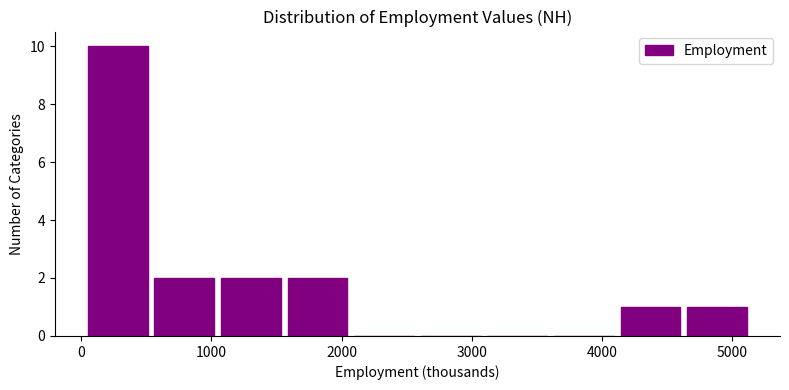

Reading left to right, transcribe this chart: for each bar, give the range it covers on the x-axis and its height. Neither the bar edges nor the heights are printed on the chart, so give them approximately, as read against the axes.

0 to 500: 10
500 to 1000: 2
1000 to 1600: 2
1600 to 2100: 2
2100 to 2600: 0
2600 to 3100: 0
3100 to 3600: 0
3600 to 4100: 0
4100 to 4600: 1
4600 to 5100: 1